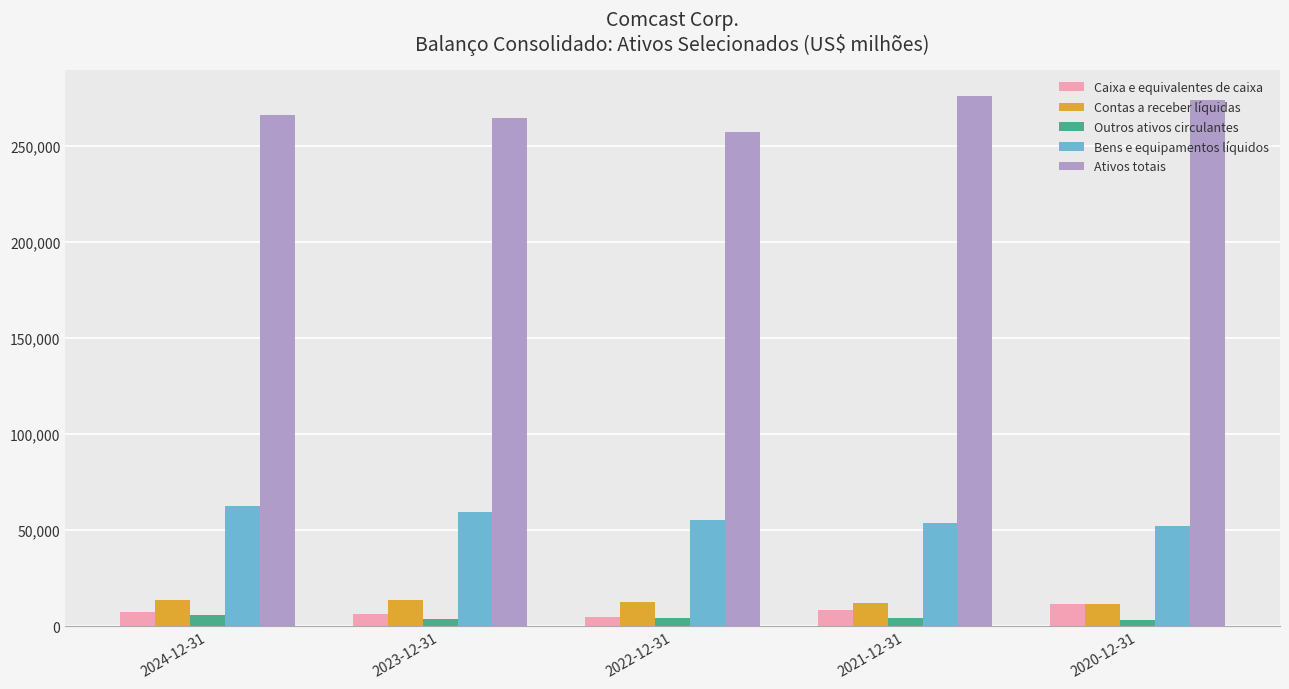

What are all the series names shown in the legend?

Caixa e equivalentes de caixa, Contas a receber líquidas, Outros ativos circulantes, Bens e equipamentos líquidos, Ativos totais